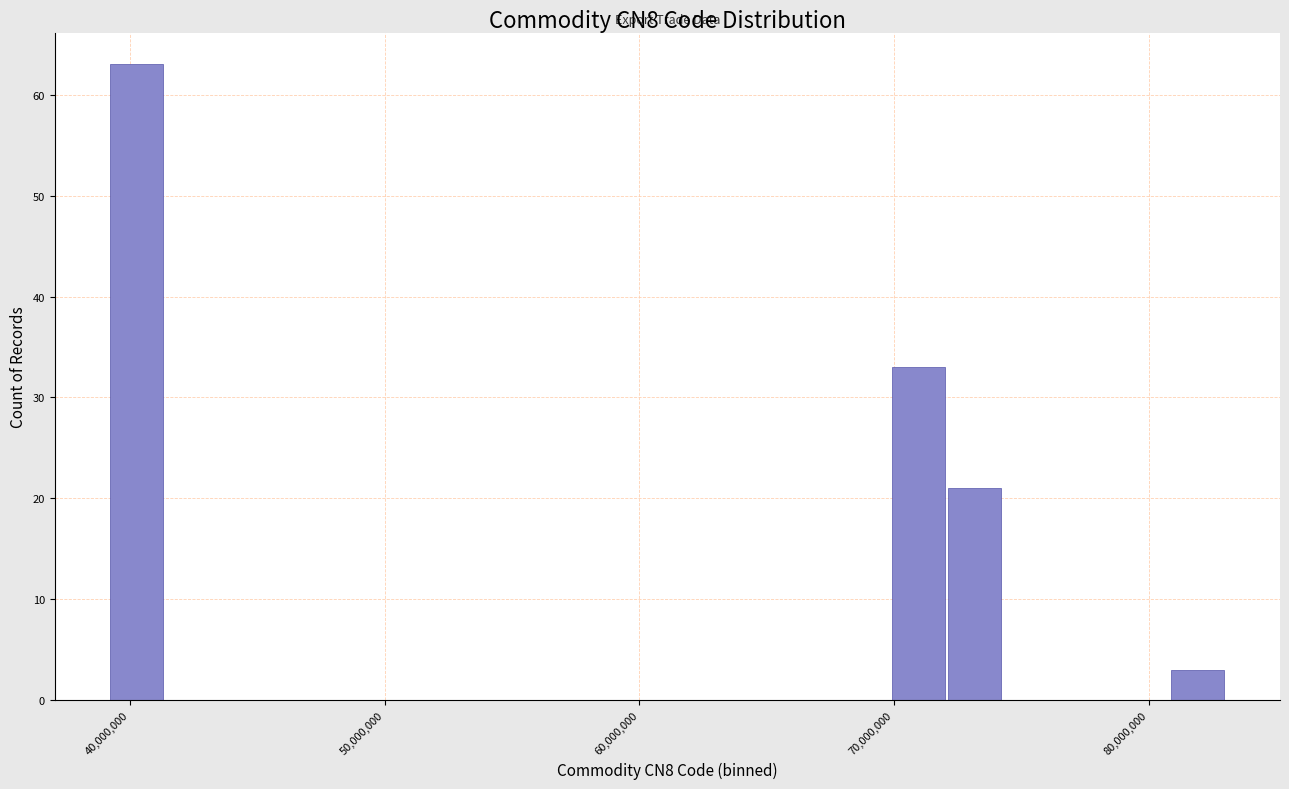

Read against the x-axis, roughly where is the centre of the tallest bar?

40000000